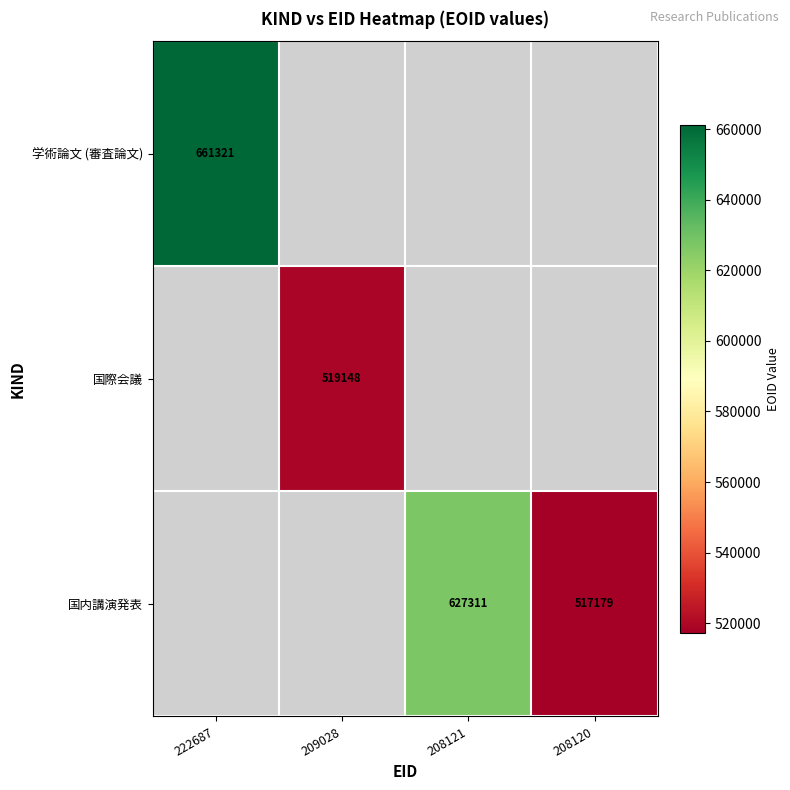

Which category has the highest value across all series?

222687